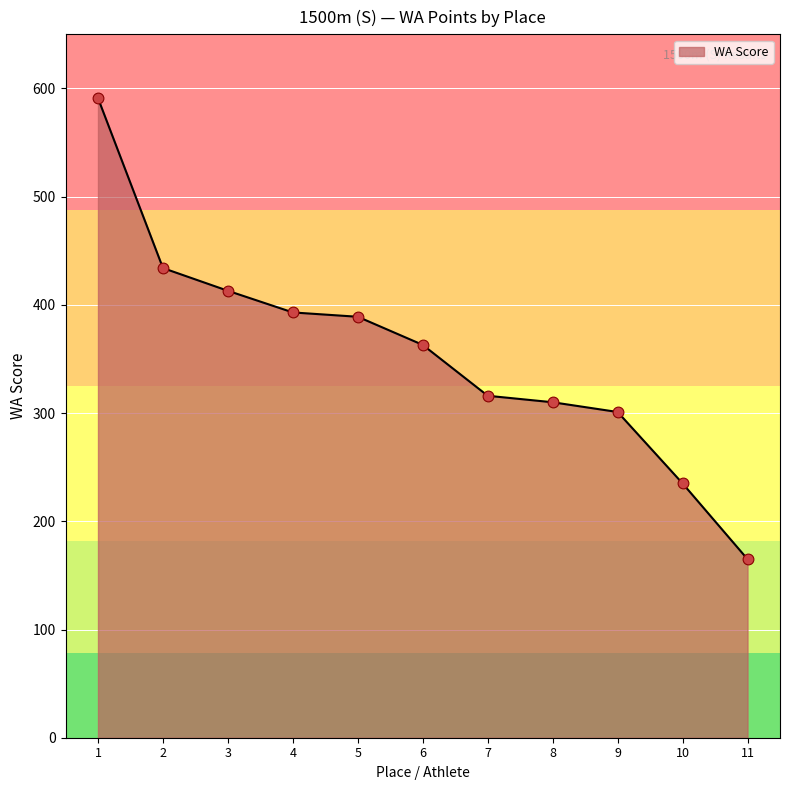

What is the ratio of the value at 10 to the value at 7?

0.7